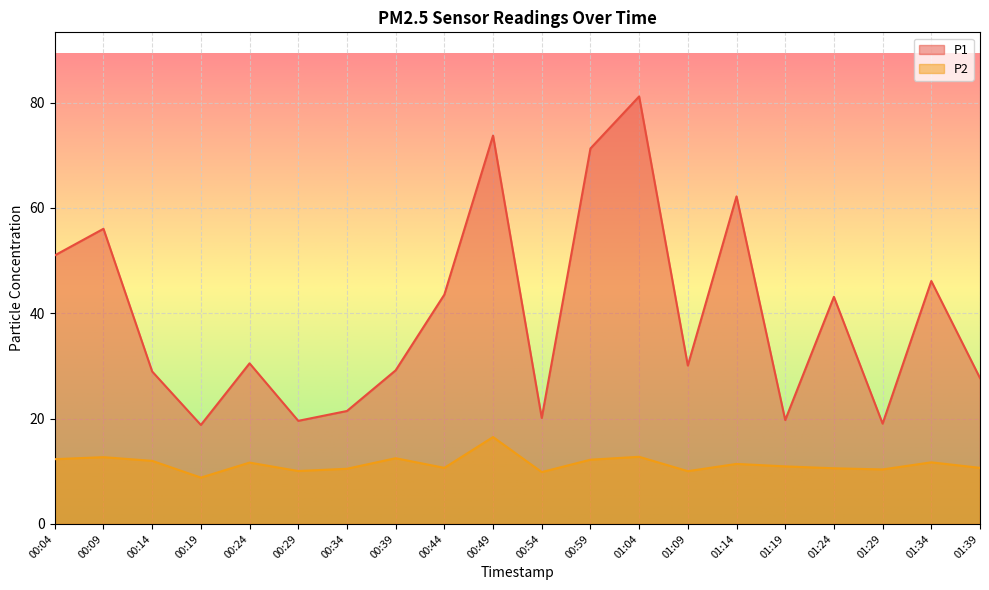

True or false: P1 and P2 intersect in this chart.

False